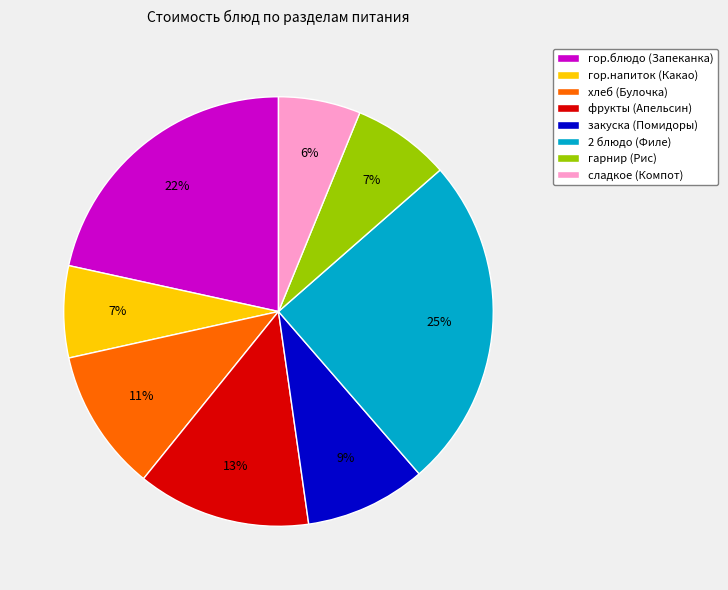

True or false: хлеб (Булочка) accounts for 16% of the total.

False